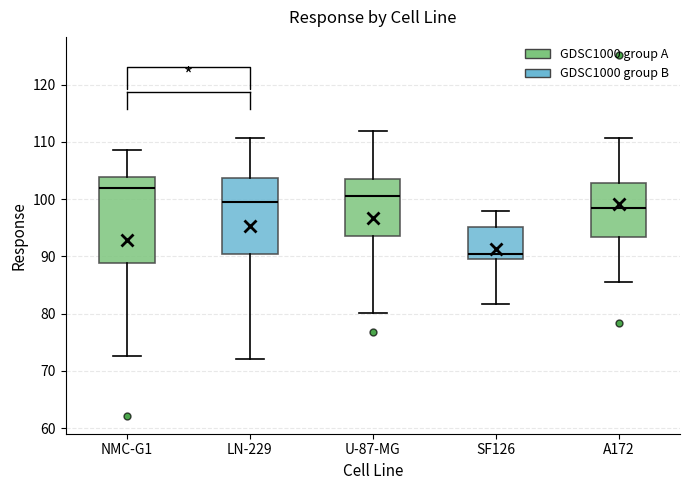

Which box is the tallest, from its lower edge to its upper edge?

NMC-G1